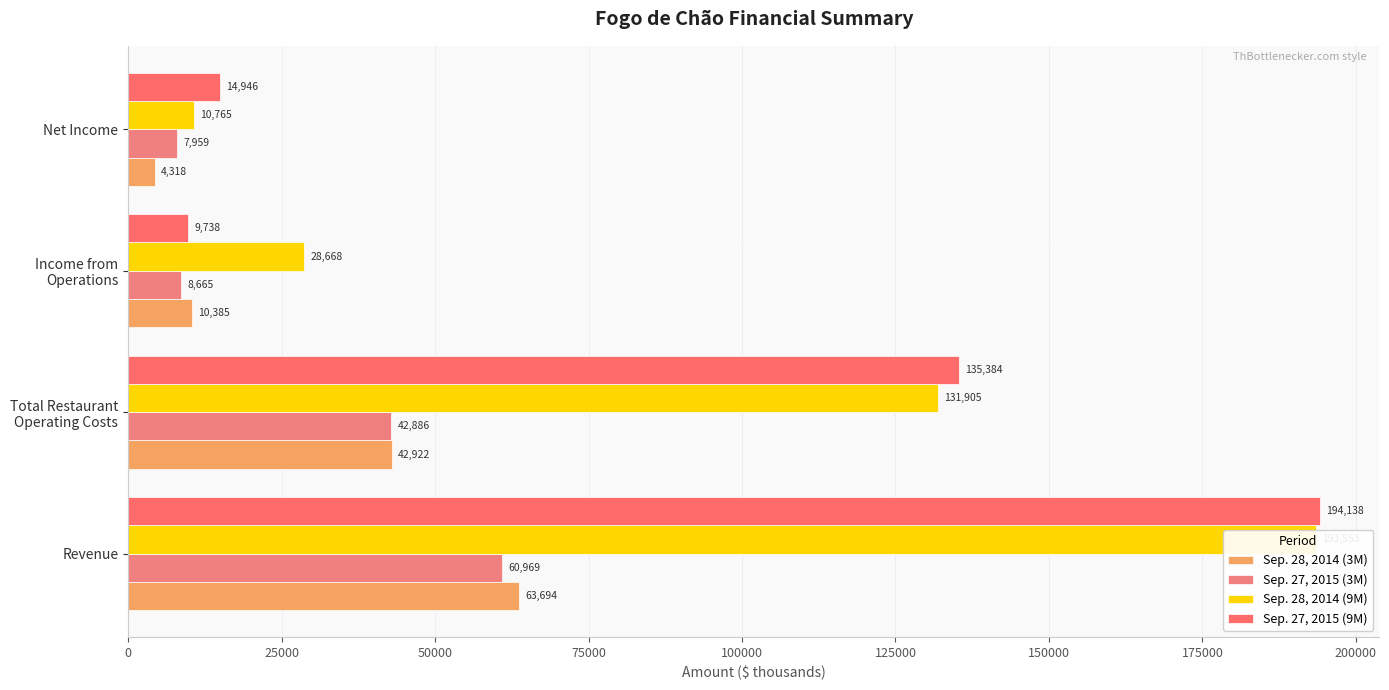

What is the difference between the second highest and minimum values in the Sep. 28, 2014 (3M) series?

38604